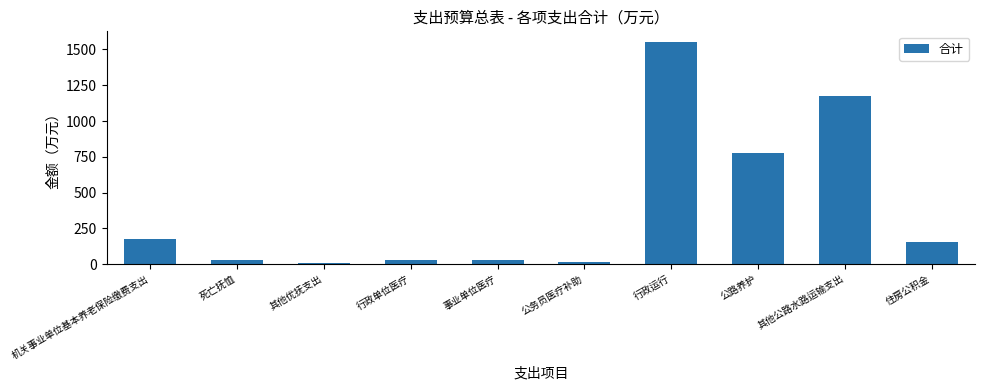

True or false: the data shows 31.7 at 行政单位医疗.

True